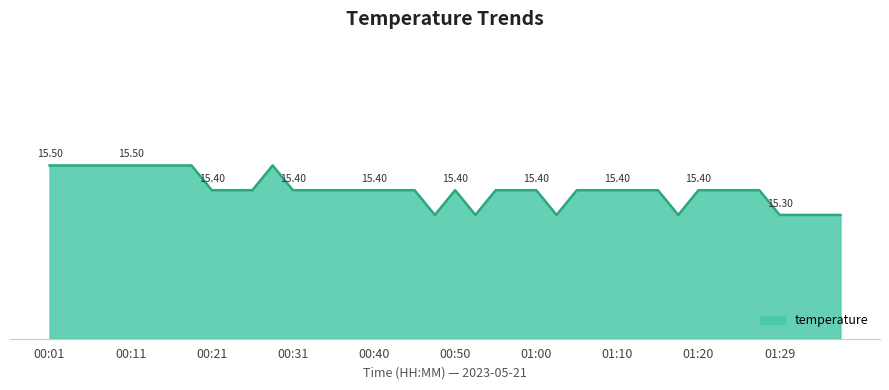

What is the minimum value shown in the chart?

15.3